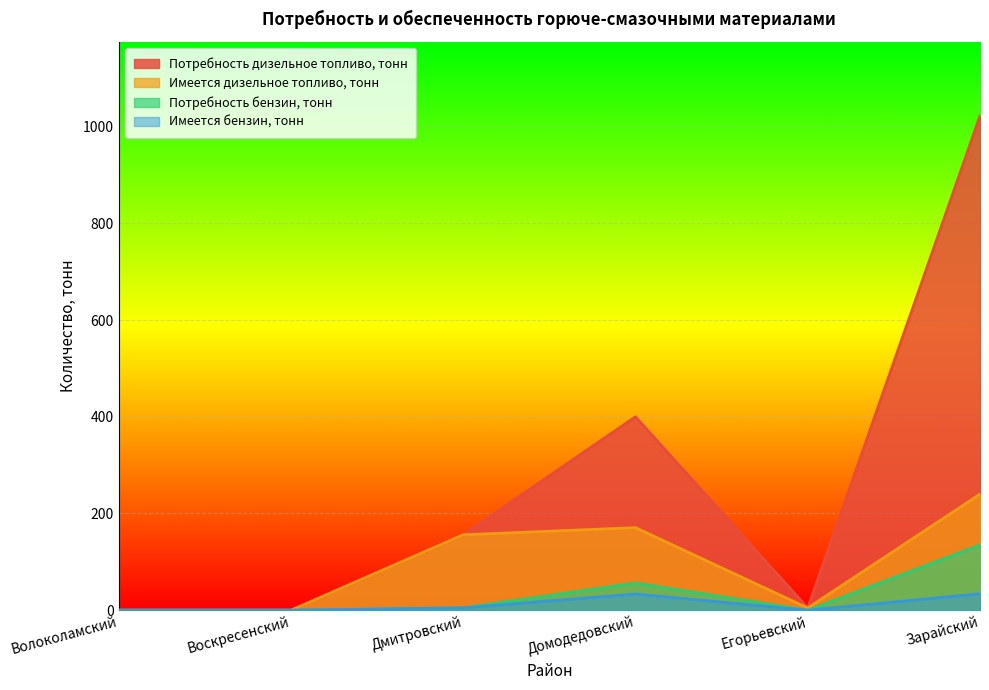

What is the sum of all Имеется бензин, тонн values?

72.6